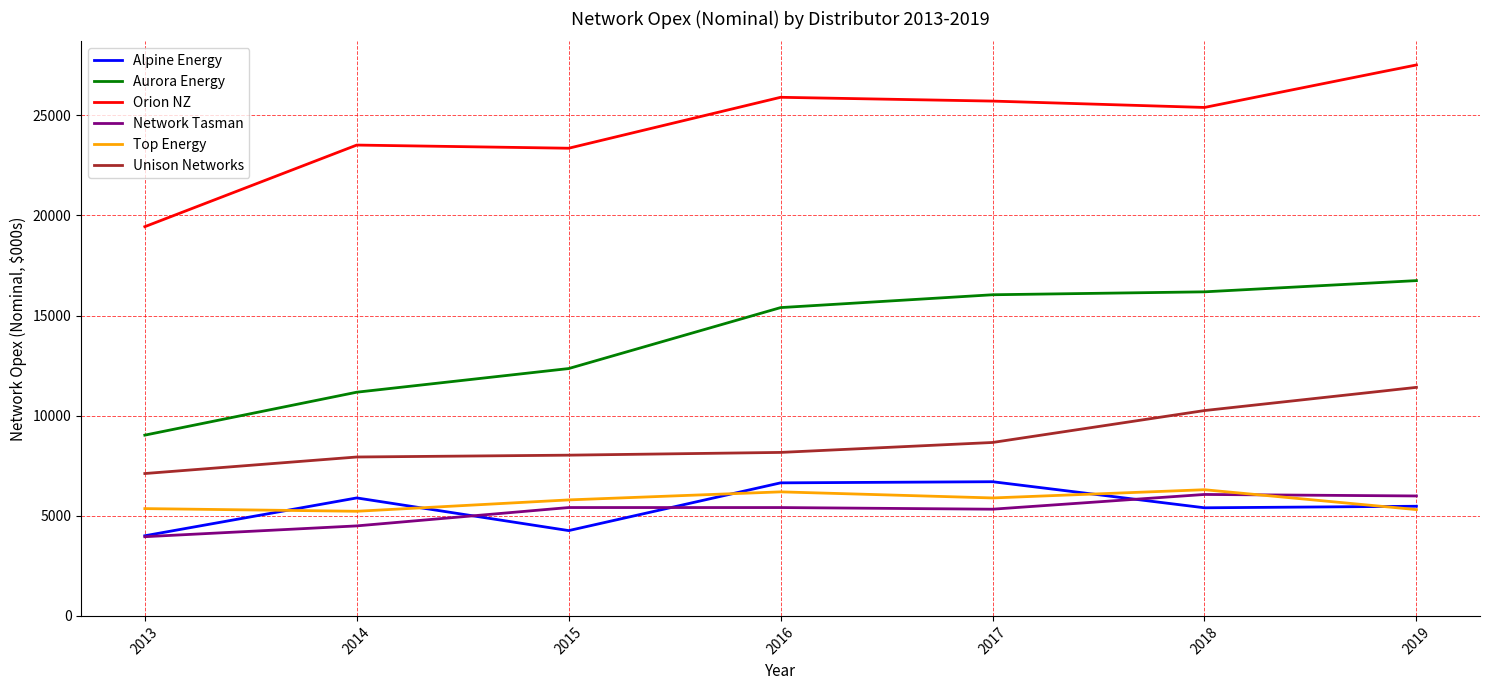

The Unison Networks series shows 2756.6 at 2017. True or false?

False